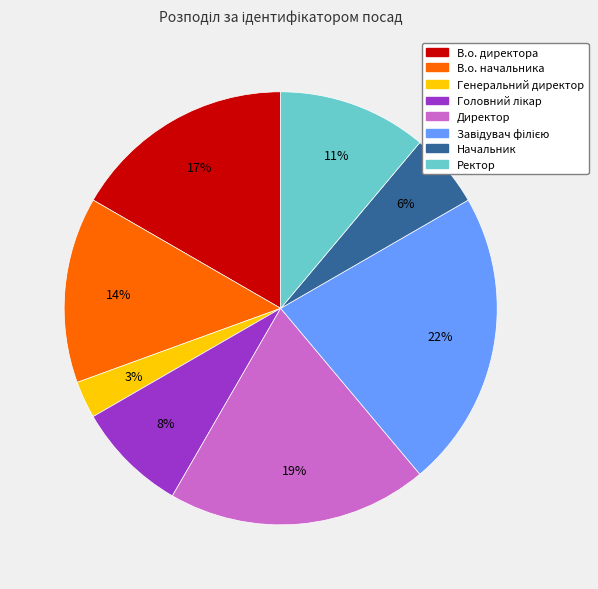

Which category has the smallest portion of the pie?

Генеральний директор